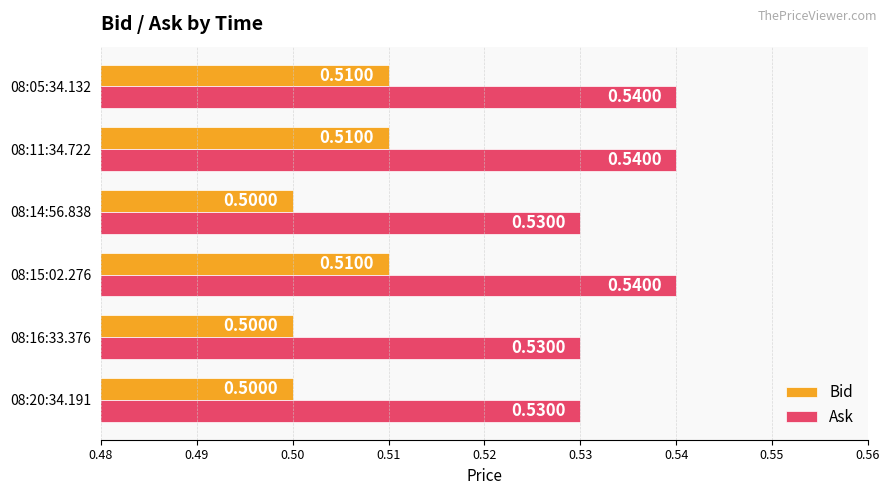

Rank the series by their average value, from highest to lowest.

Ask, Bid